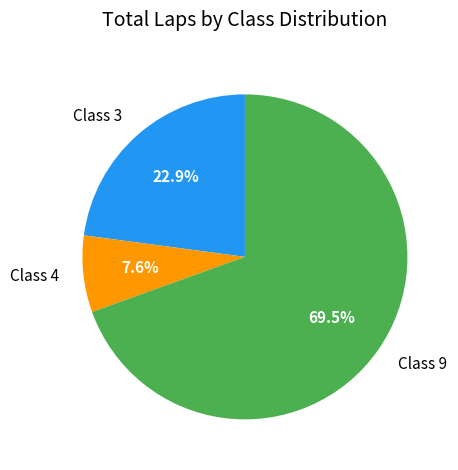

Which has a higher value, Class 9 or Class 3?

Class 9